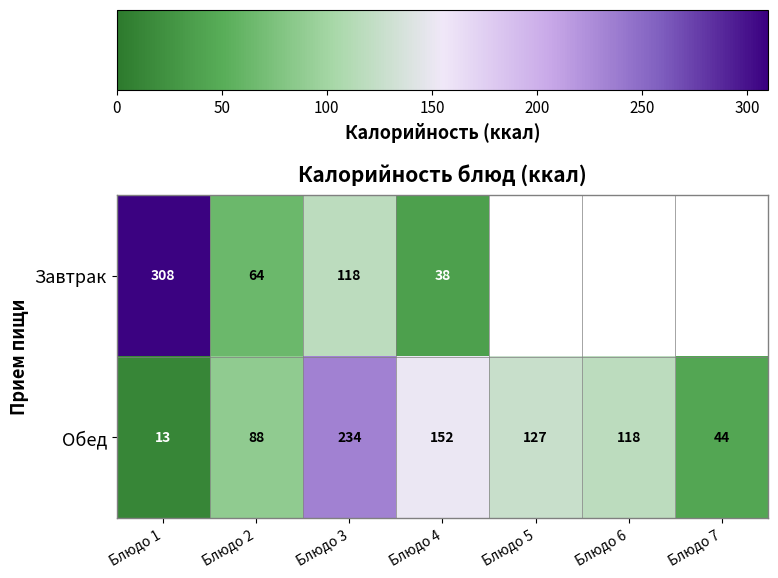

Count the number of categories in the chart.

7